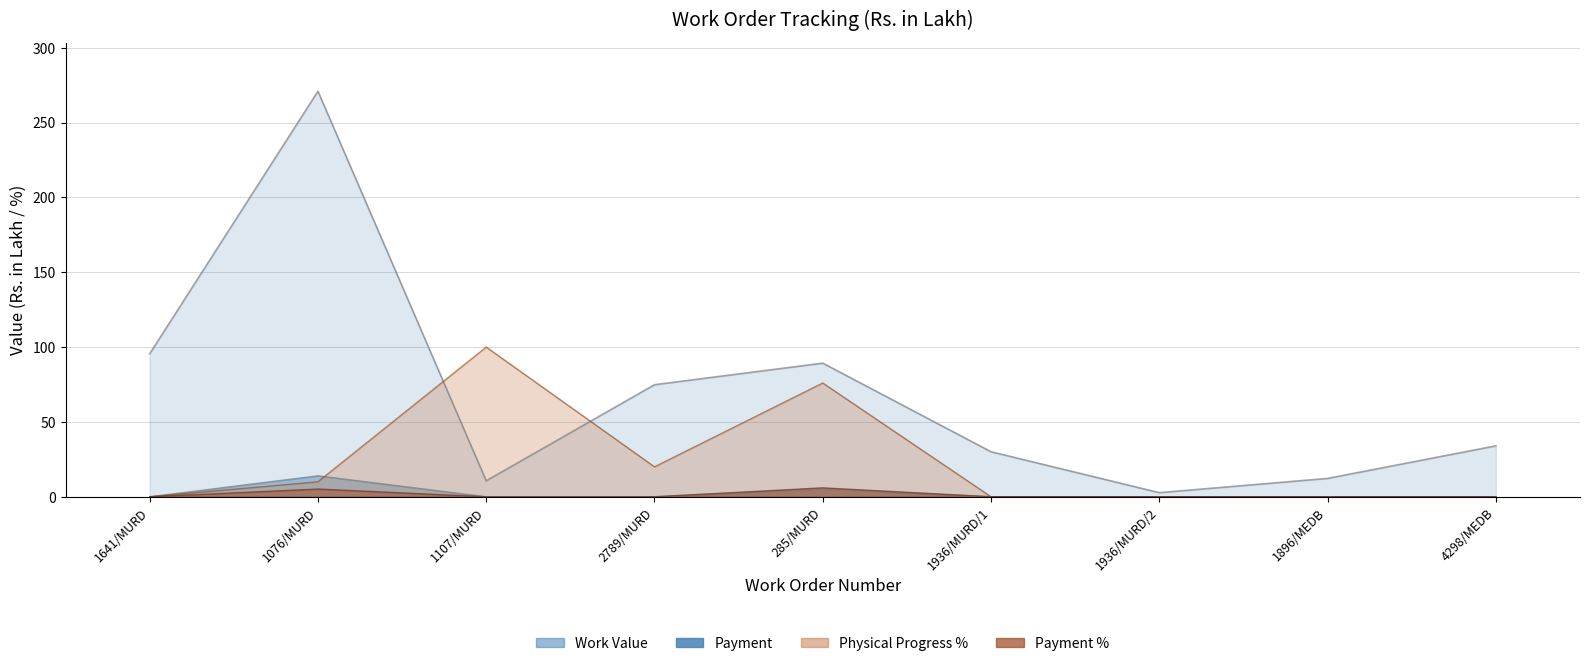

At which category is the sum across all series the highest?

1076/MURD